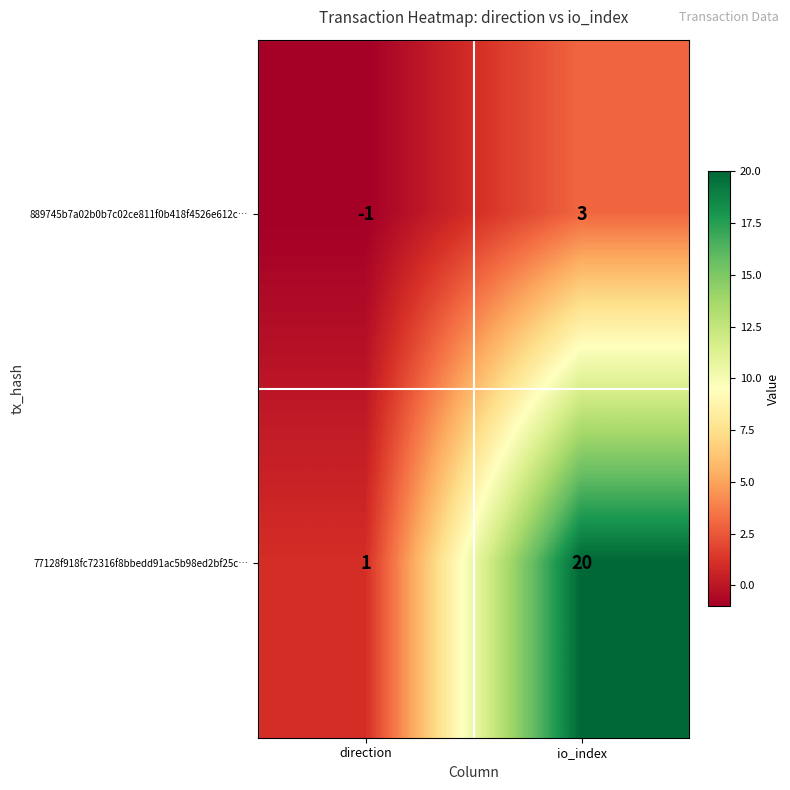

At how many categories does at least one series exceed 12?

1